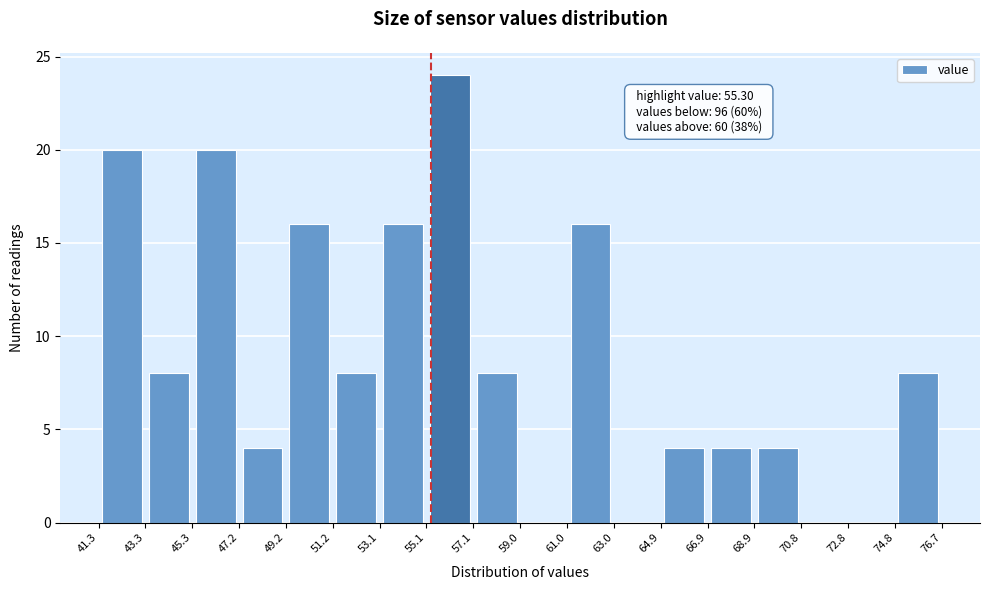

Which range on the x-axis has the tallest bar?

55.1 to 57.1